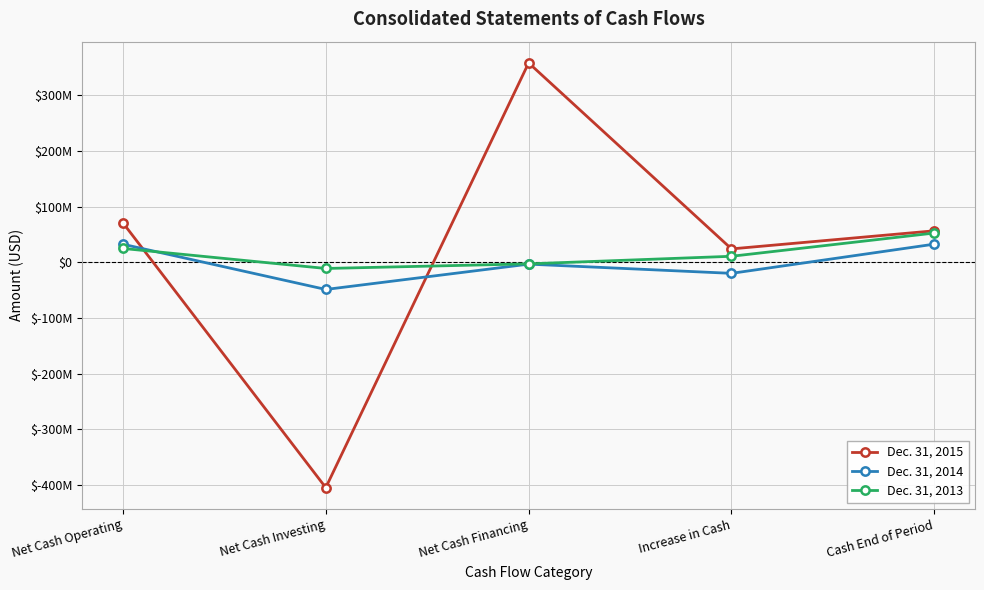

At Net Cash Investing, list the series in order from largest to smallest.

Dec. 31, 2013, Dec. 31, 2014, Dec. 31, 2015